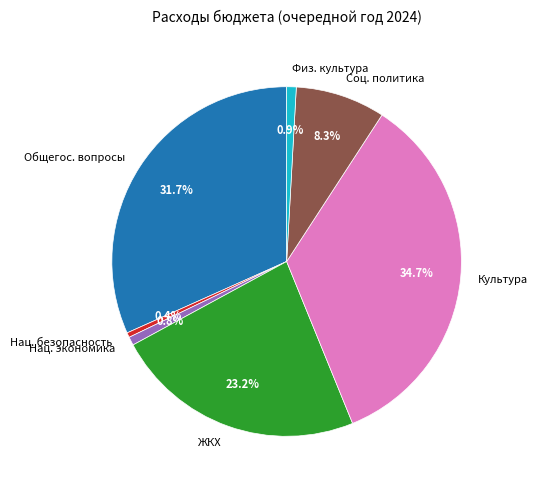

Which has a higher value, Физ. культура or Культура?

Культура